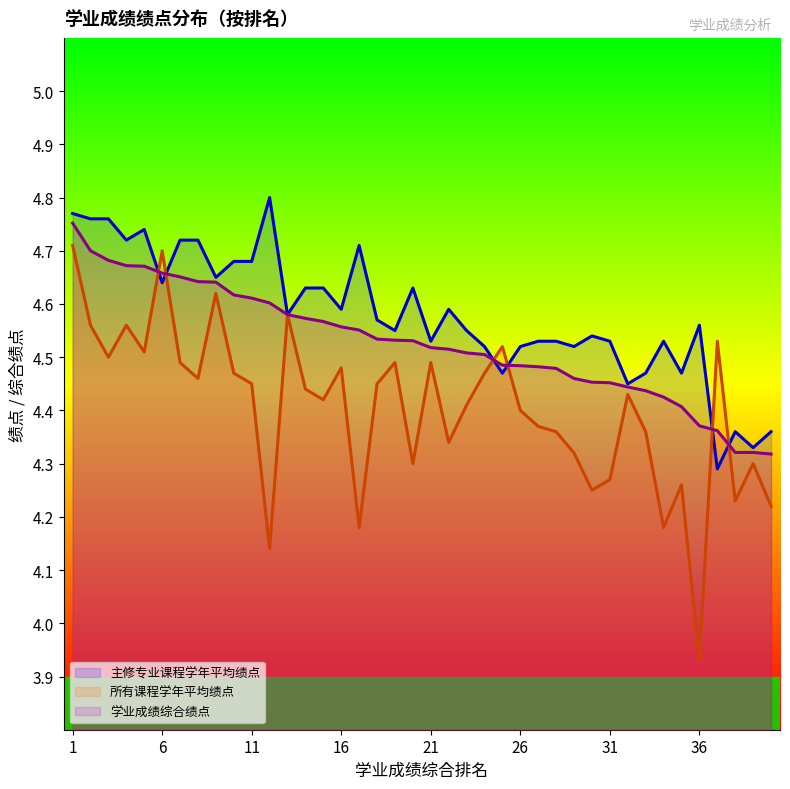

What is the average value of the 主修专业课程学年平均绩点 series?

4.6